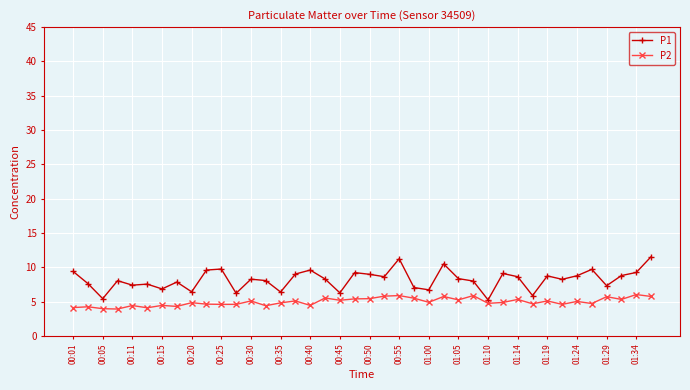

What is the average value of the P2 series?

5.0